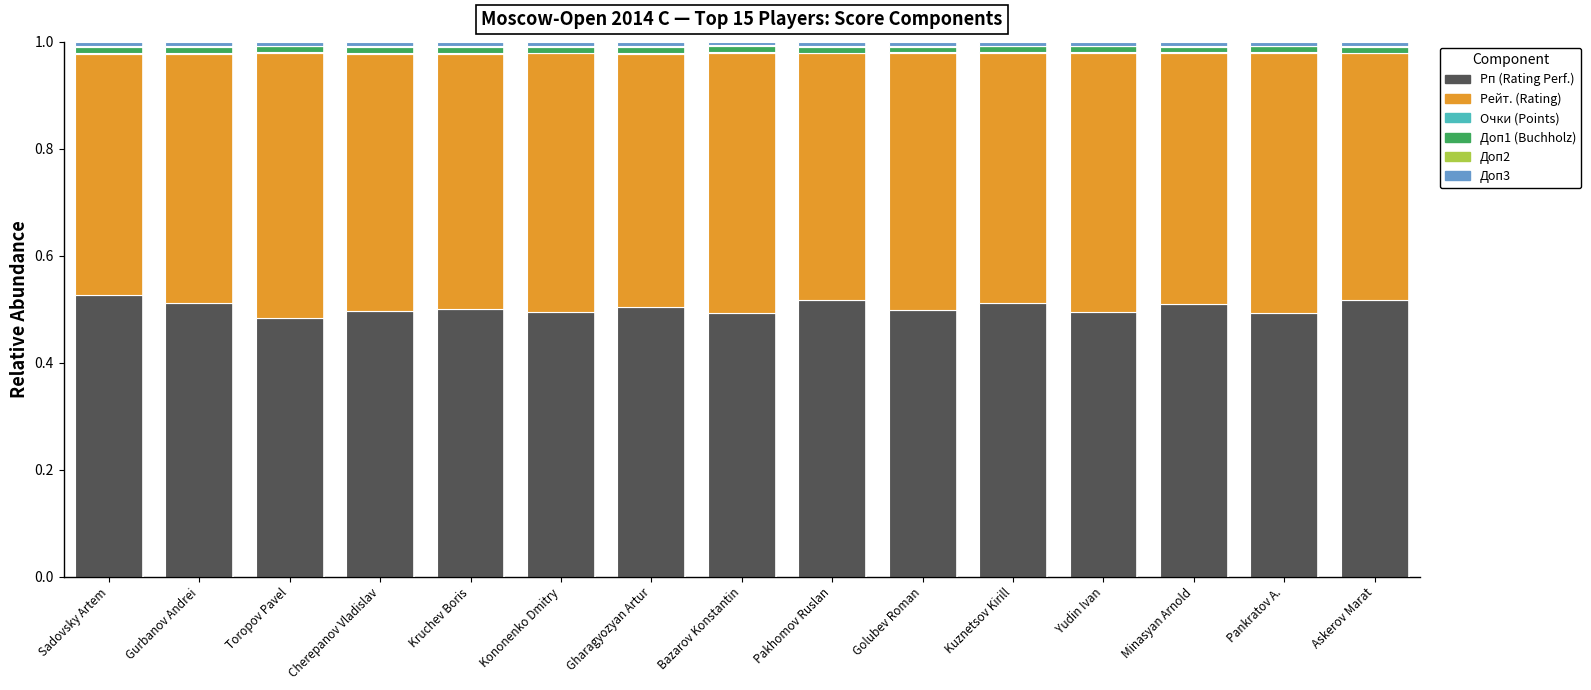

What is the sum of all Рп (Rating Perf.) values?

7.6